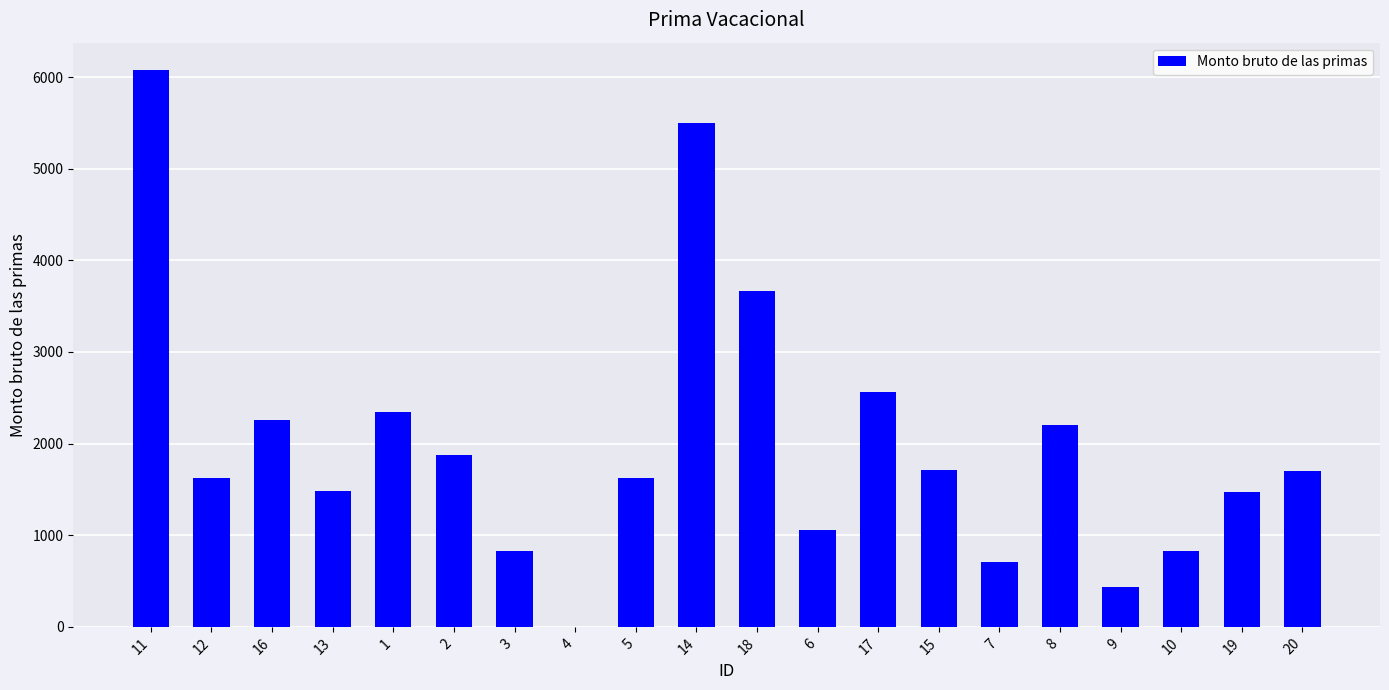

Between 12 and 13, which is larger?

12